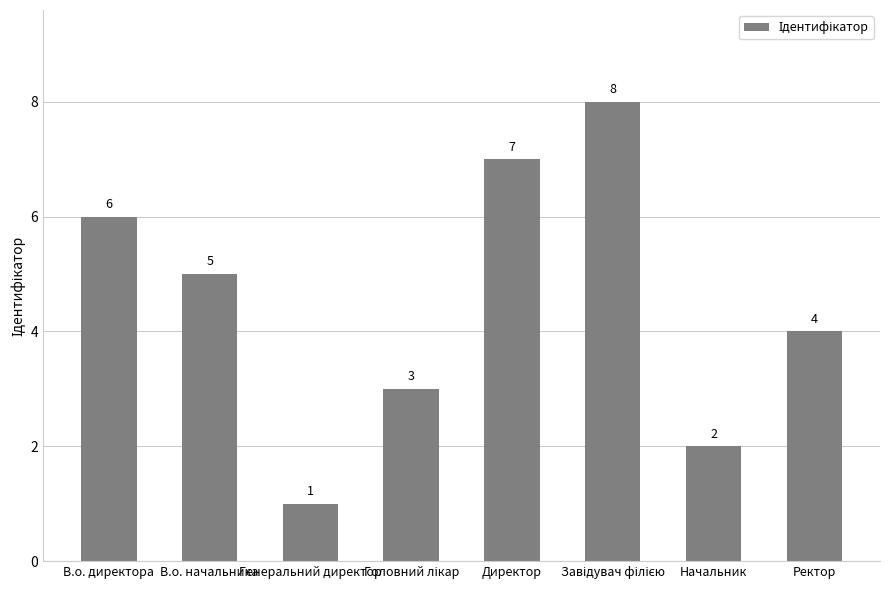

What is the difference between the maximum and second lowest values?

6